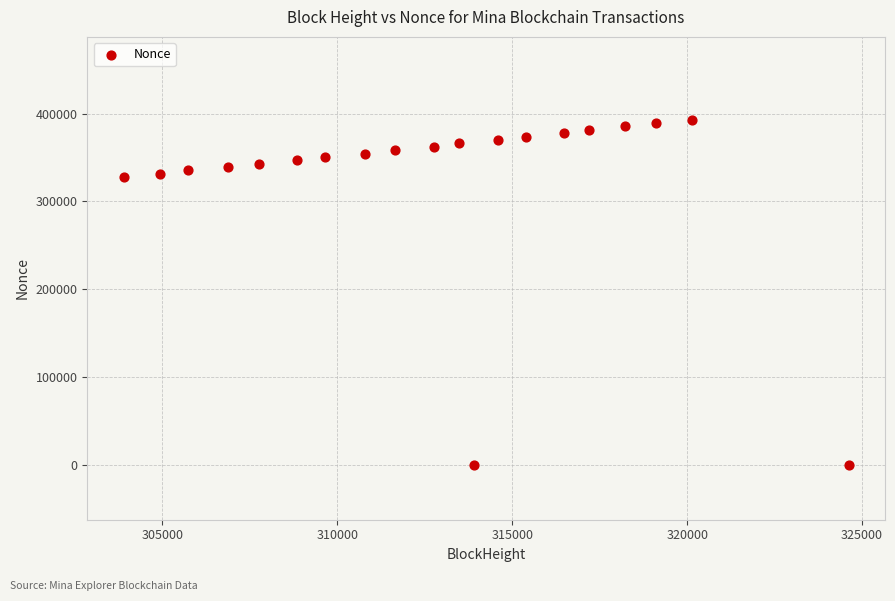

What is the range of Y values (max minus min)?

393057